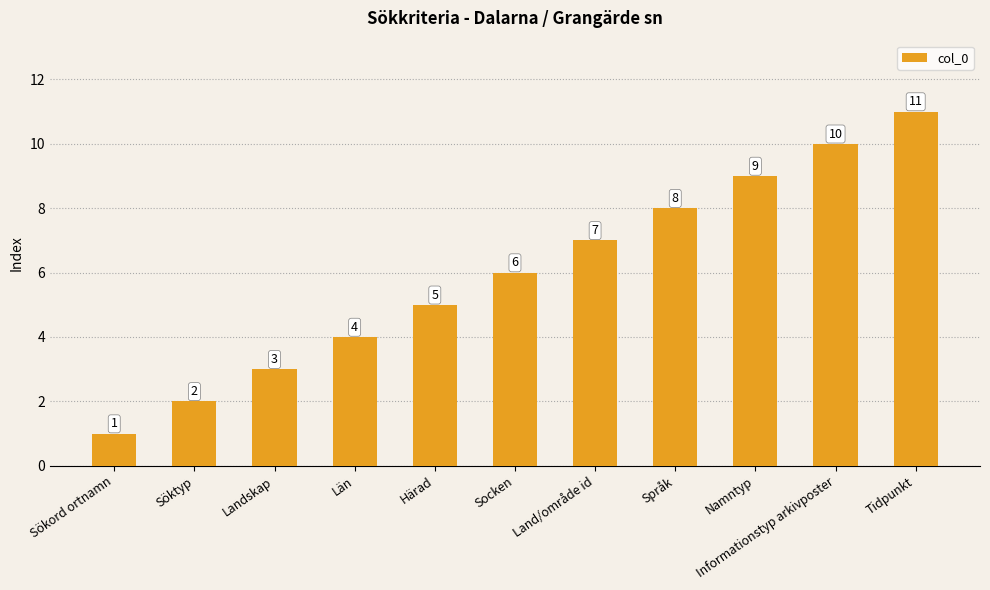

What position from the left is Namntyp?

9